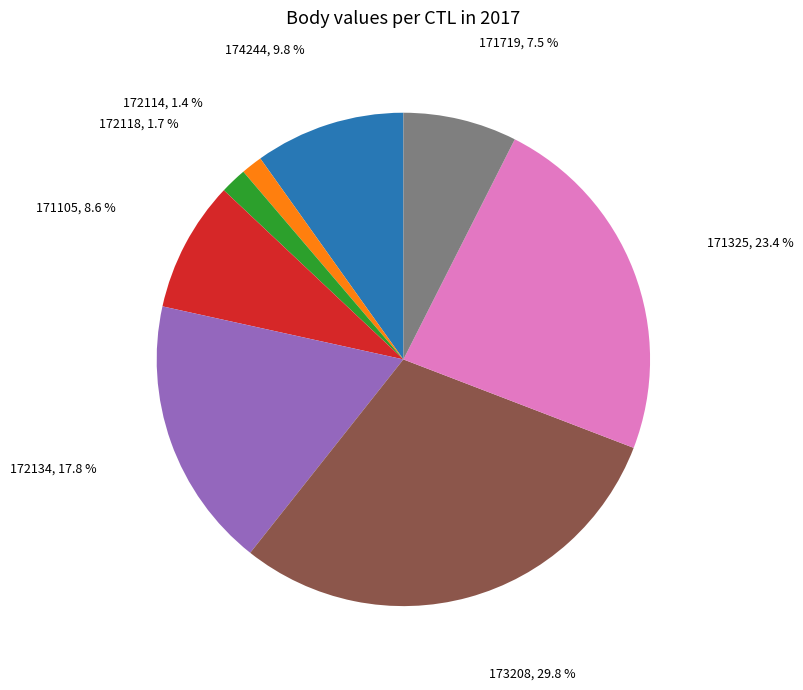

True or false: 174244 accounts for 21% of the total.

False